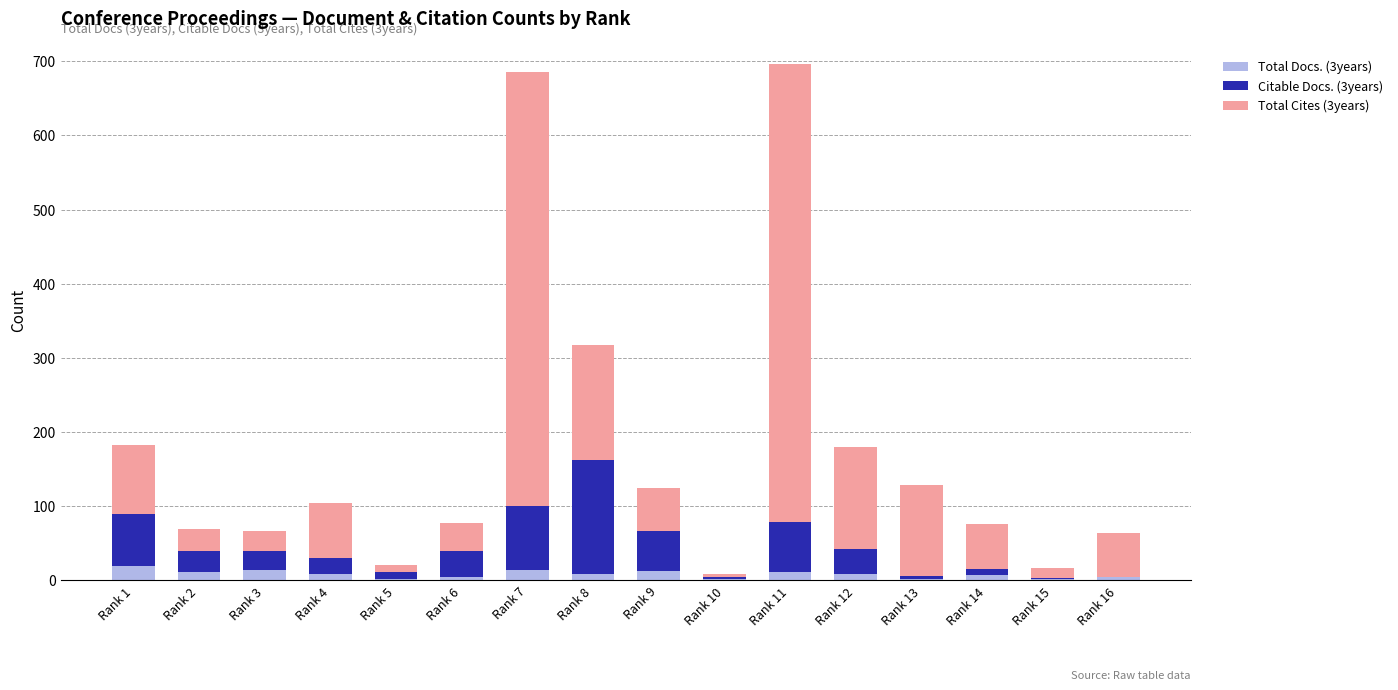

What are all the series names shown in the legend?

Total Docs. (3years), Citable Docs. (3years), Total Cites (3years)